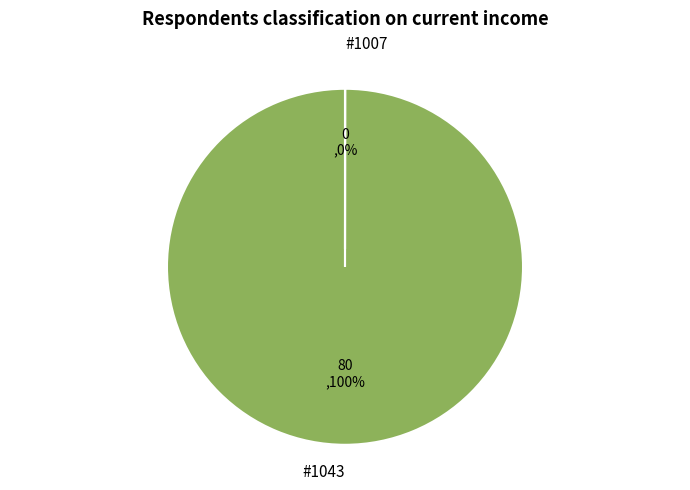

What is the largest slice in the pie chart?

#1043